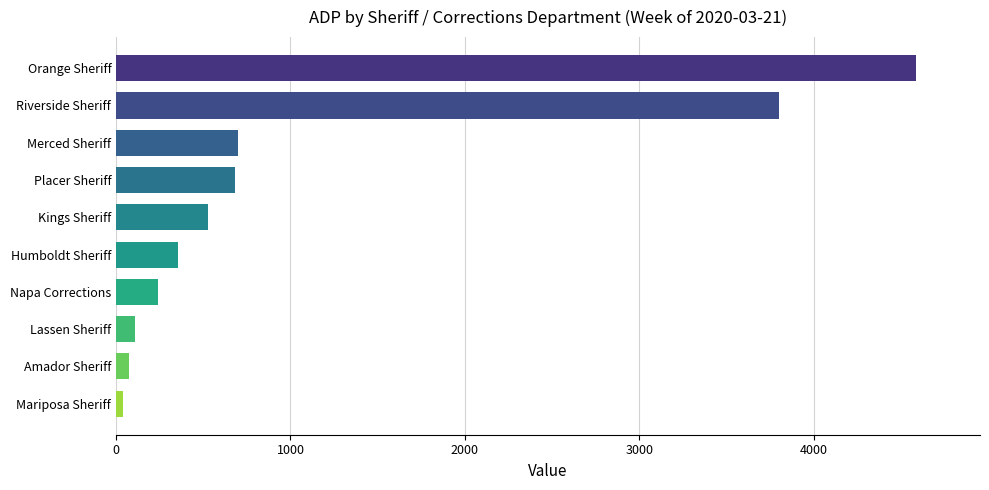

True or false: the data shows 4587 at Orange Sheriff.

True